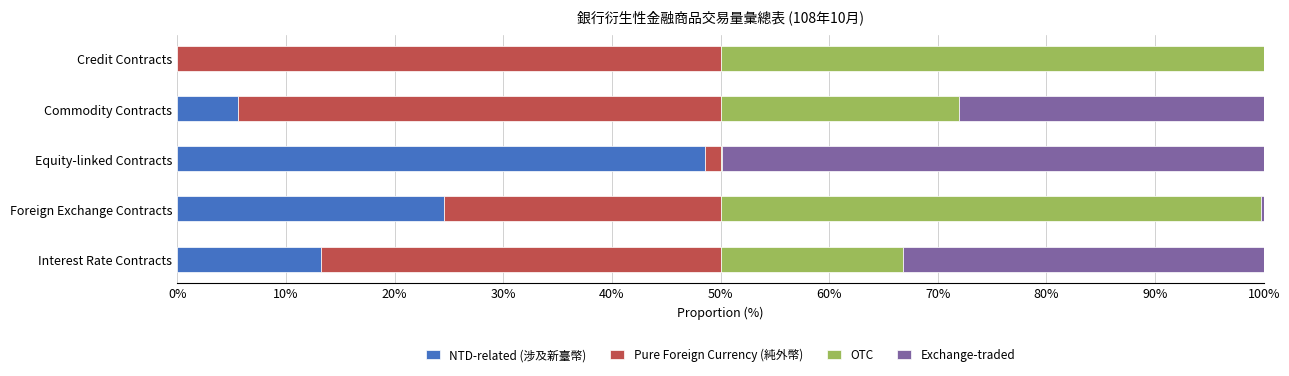

What is the sum of all NTD-related (涉及新臺幣) values?

91.9